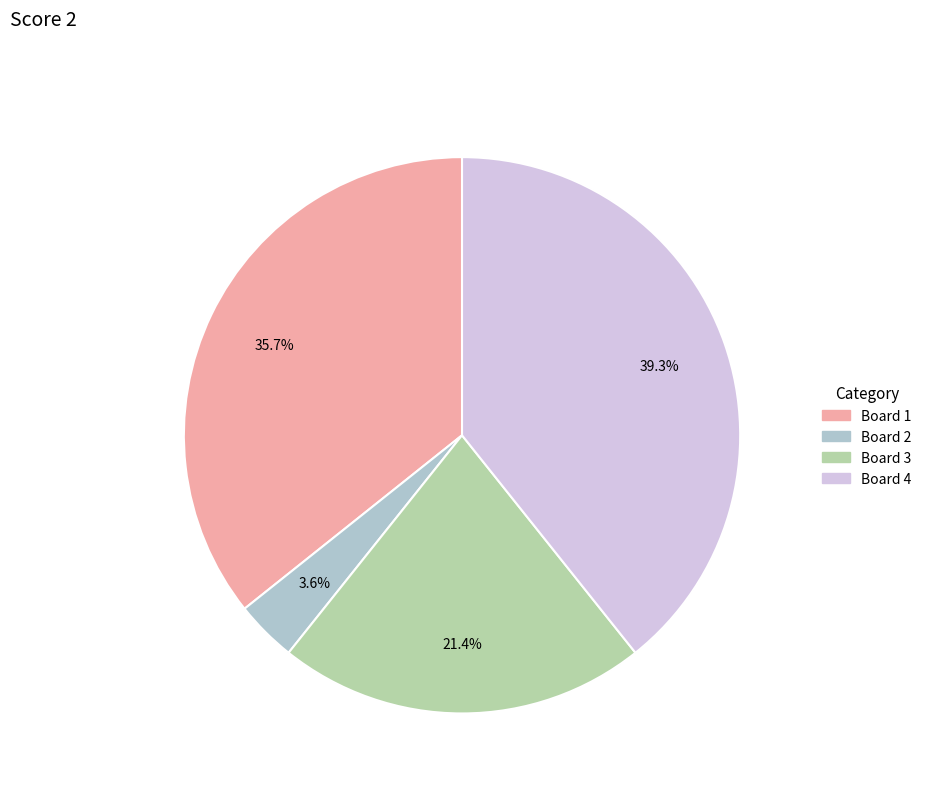

Does any single category account for the majority?

No